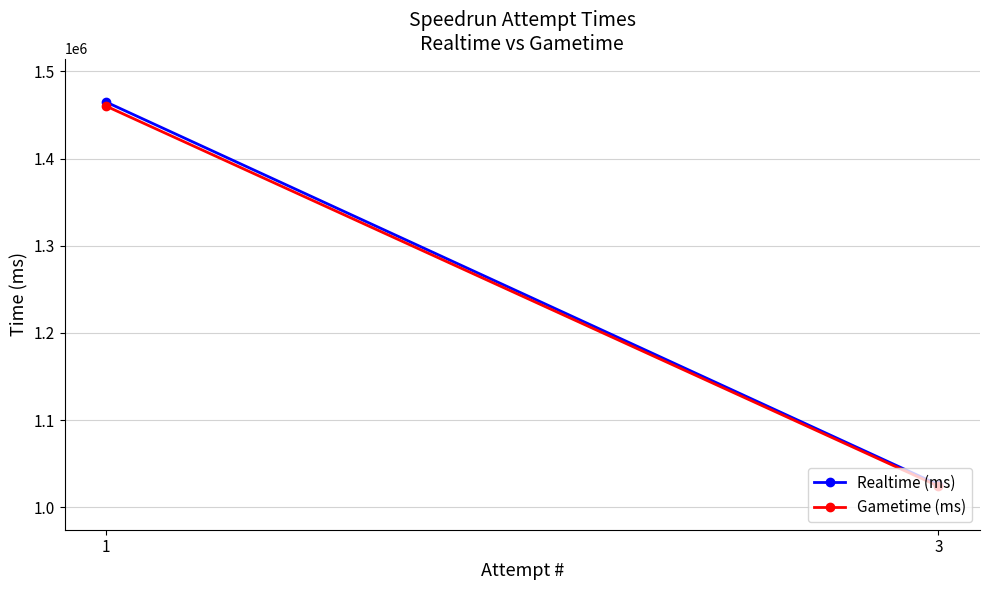

What is the average value of the Gametime (ms) series?

1242079